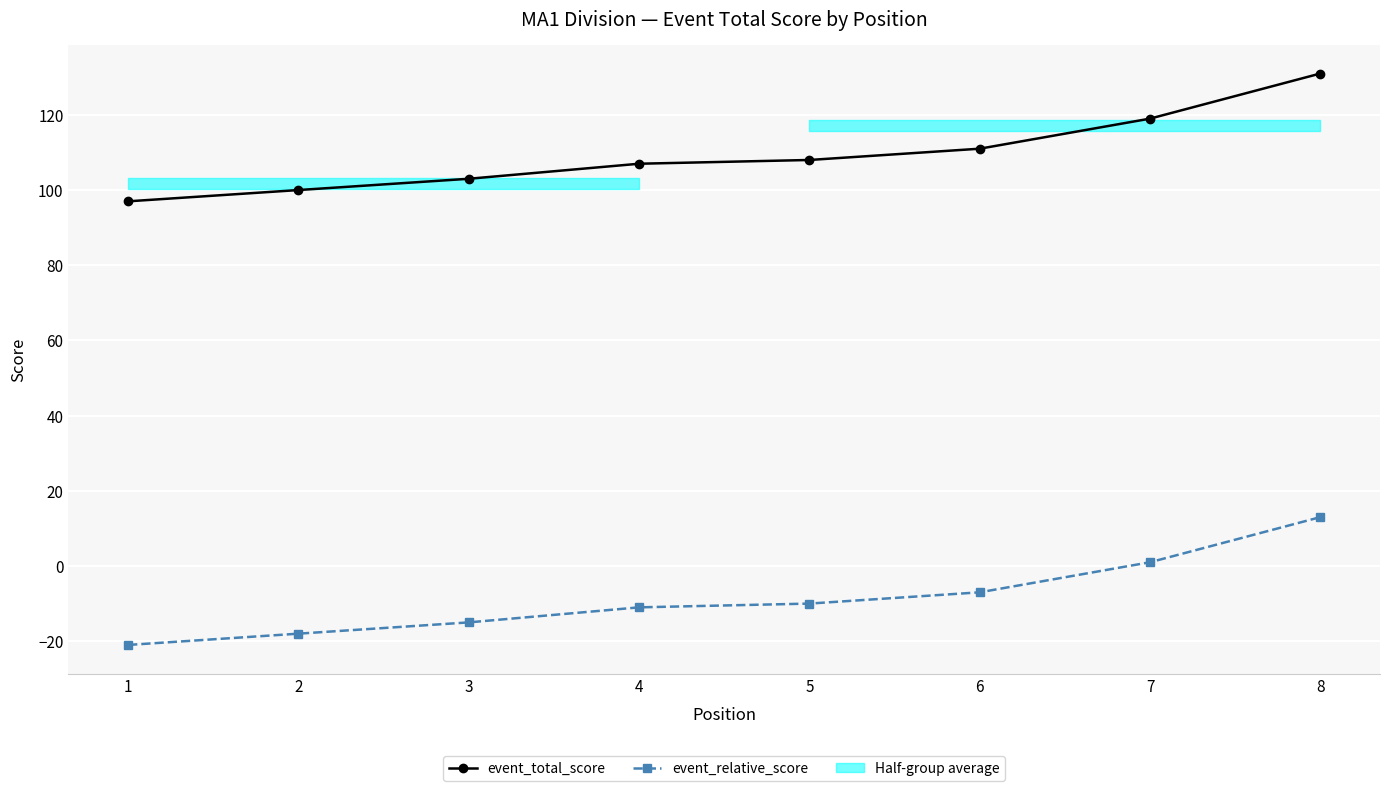

What is the value of the event_relative_score point at the 8th from the left?

13